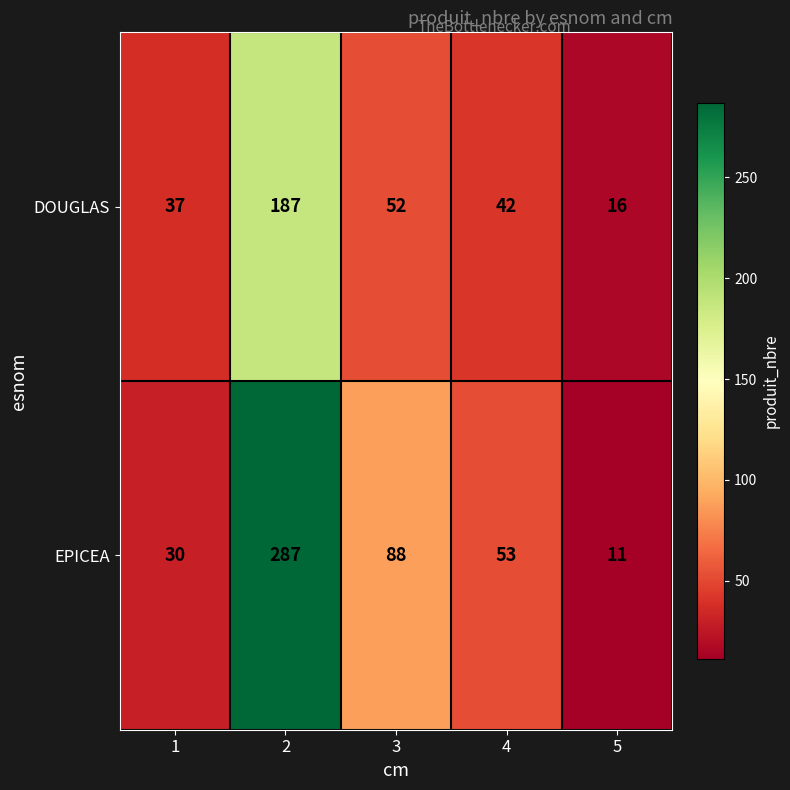

What is the total value across all series at 4?

95